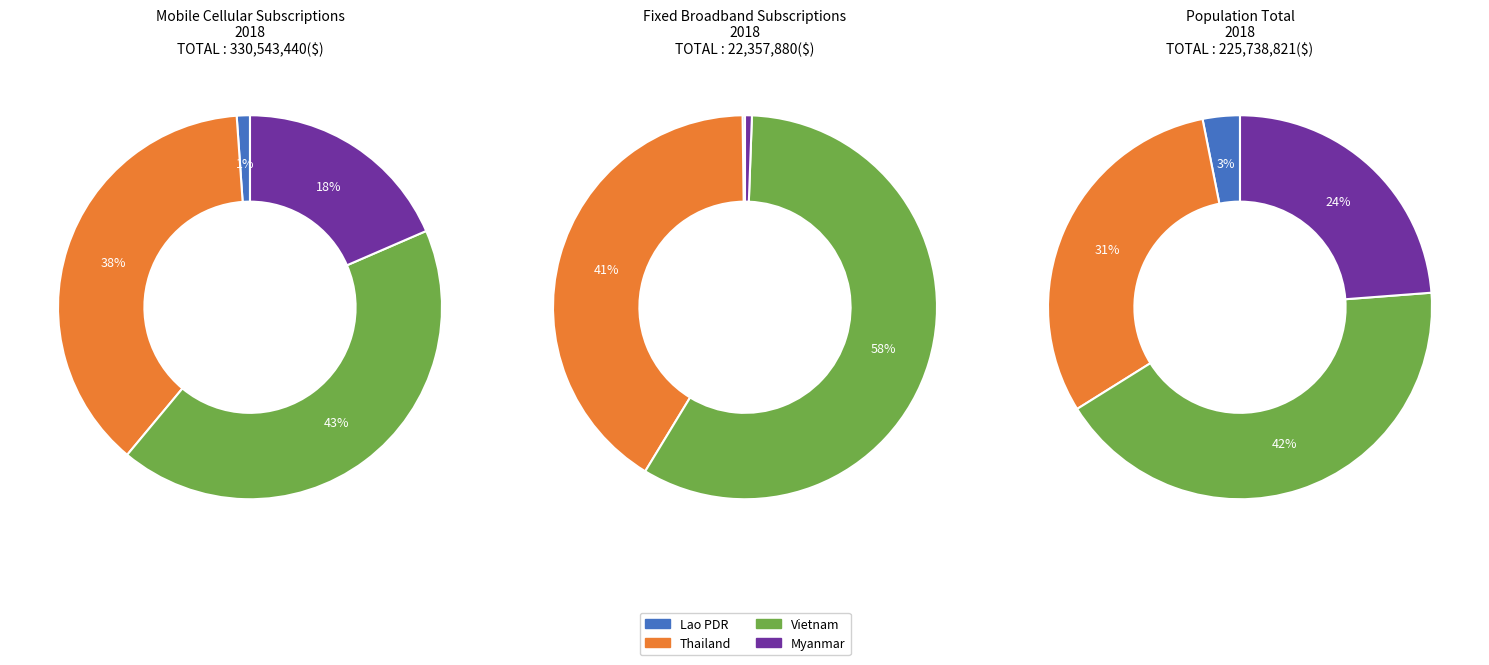

How many slices are in this pie chart?

4